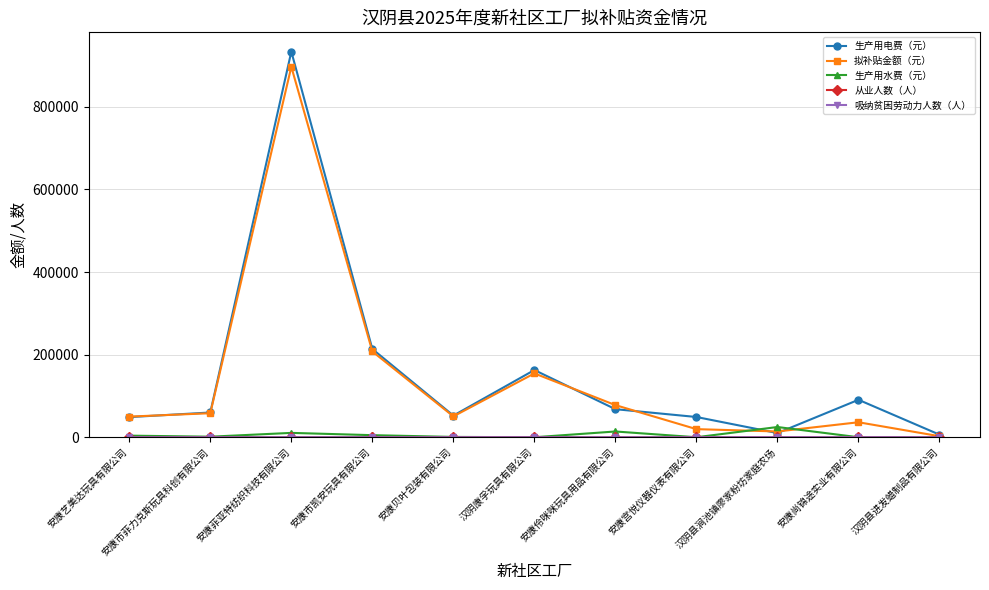

What is the value of the 生产用水费（元） point at the 2nd from the left?

1326.0